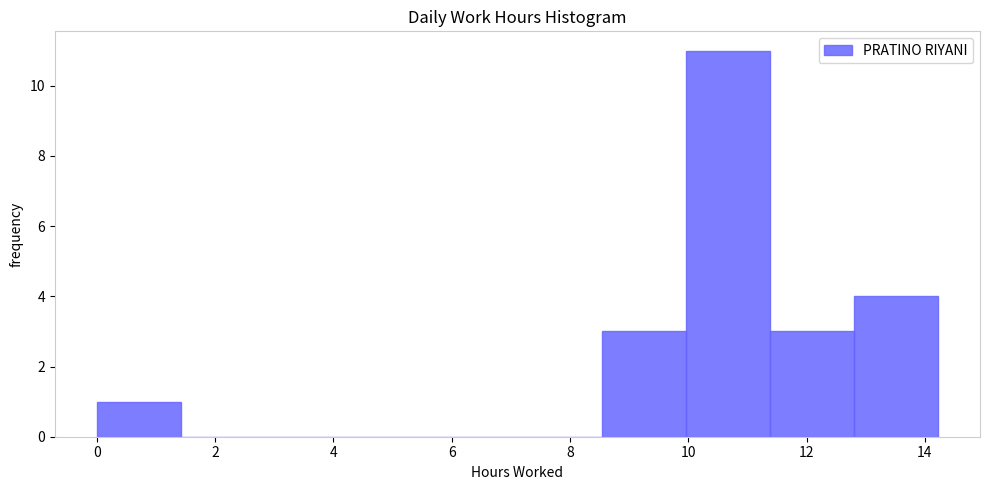

Over which range of the x-axis is the bar tallest?

10.0 to 11.4